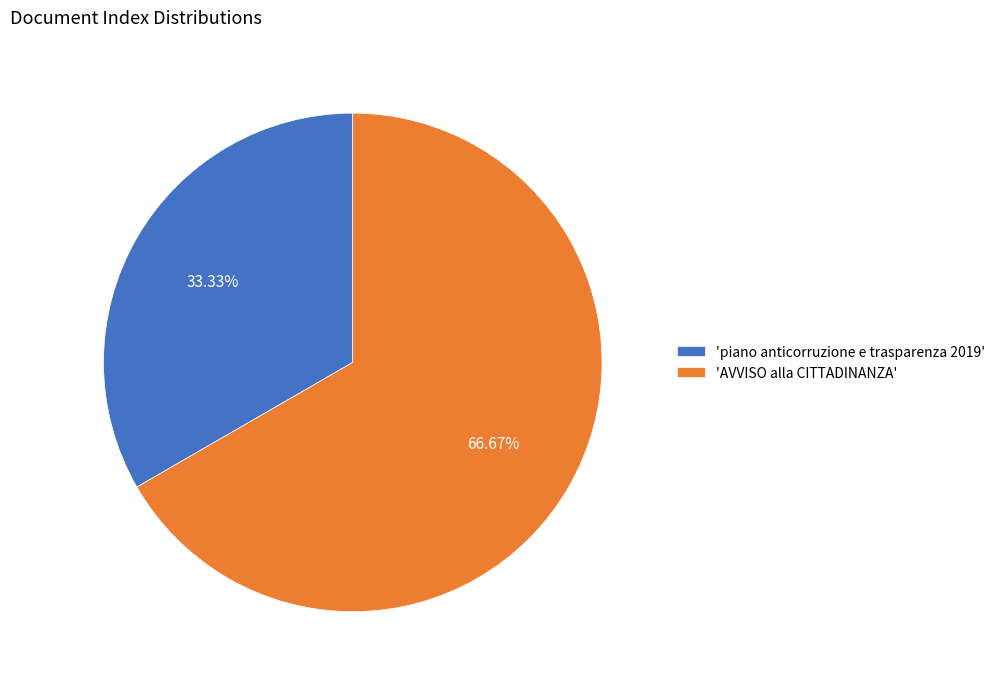

Rank the categories by value from lowest to highest.

'piano anticorruzione e trasparenza 2019', 'AVVISO alla CITTADINANZA'